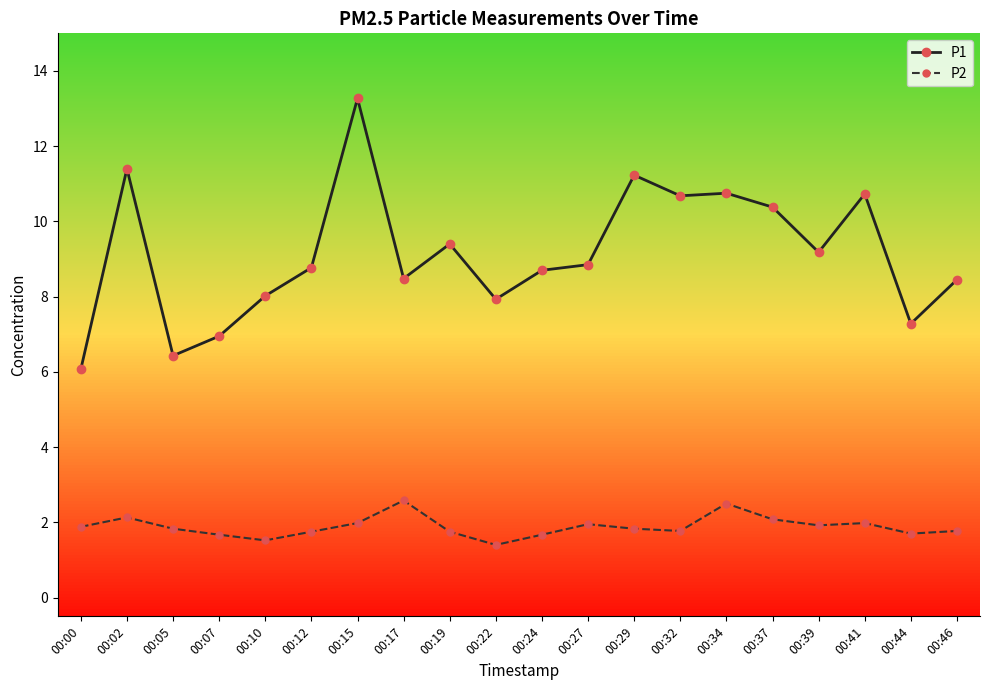

At which category does P1 reach its first local valley?

00:05